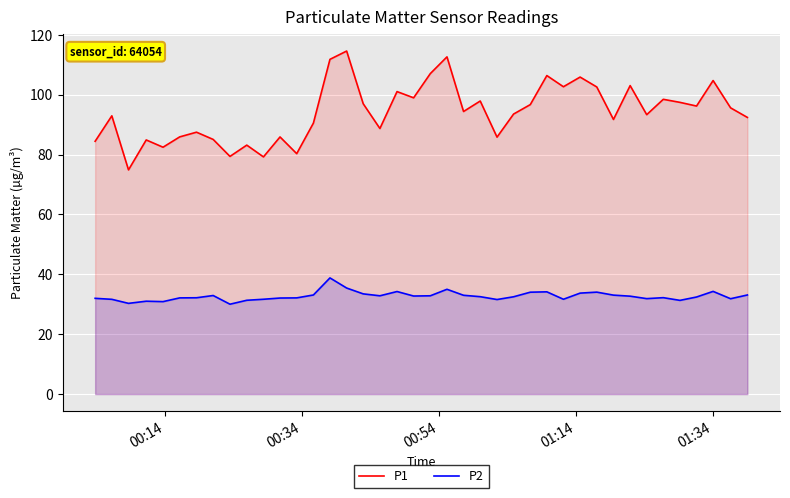

At how many categories does at least one series exceed 43?

40